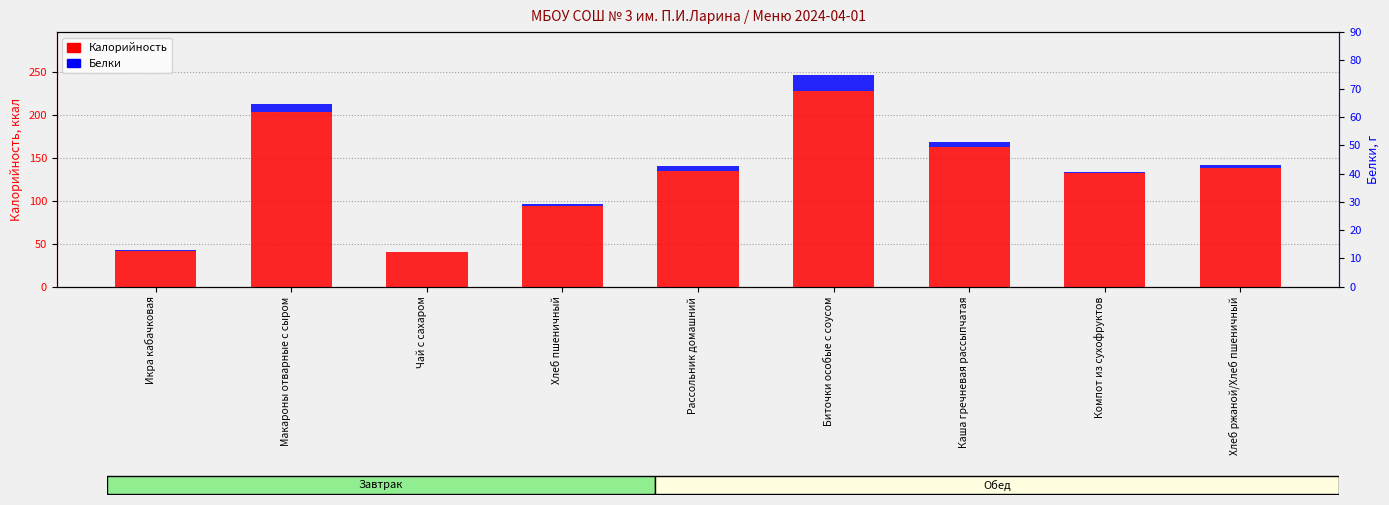

What is the difference between the highest and lowest values at Каша гречневая рассыпчатая?

156.8